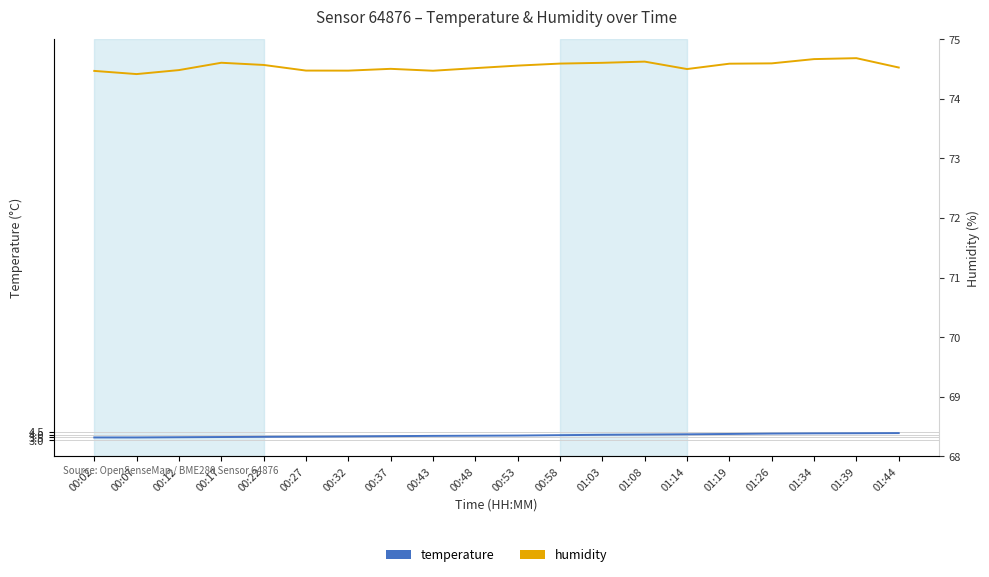

What is the spread (max minus min) of values at 00:17?

68.5